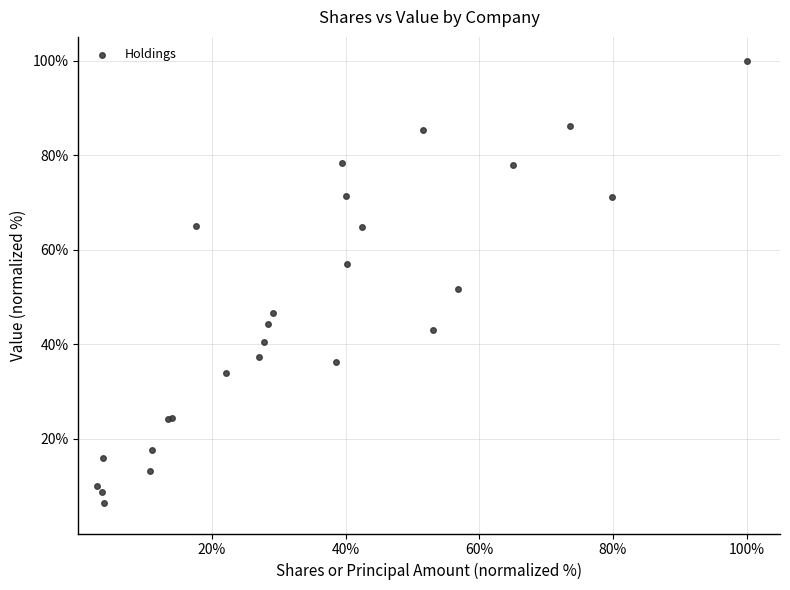

What Y value in the scatter plot is closest to 53?

51.6